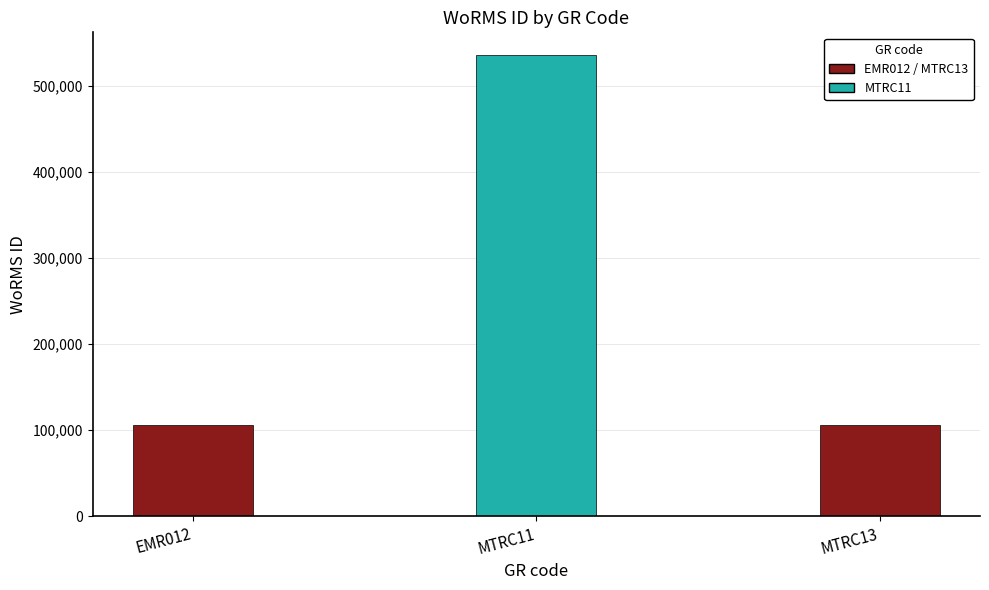

What is the label of the 2nd bar from the left?

MTRC11